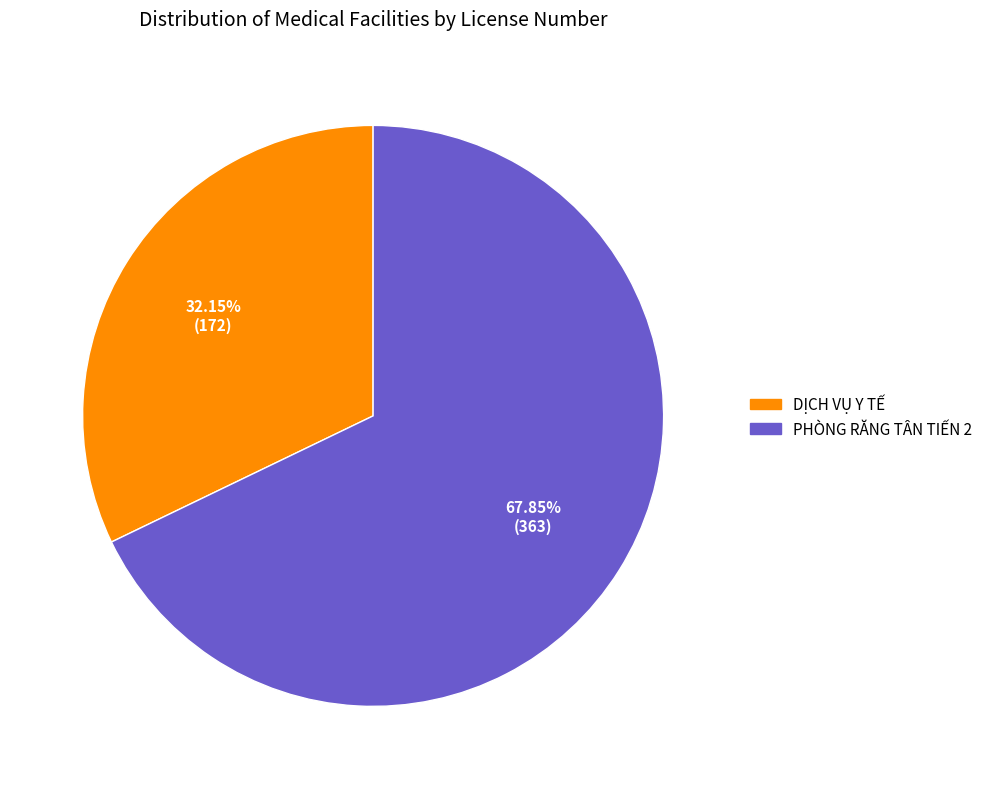

To the nearest percent, what is the average slice percentage?

50%